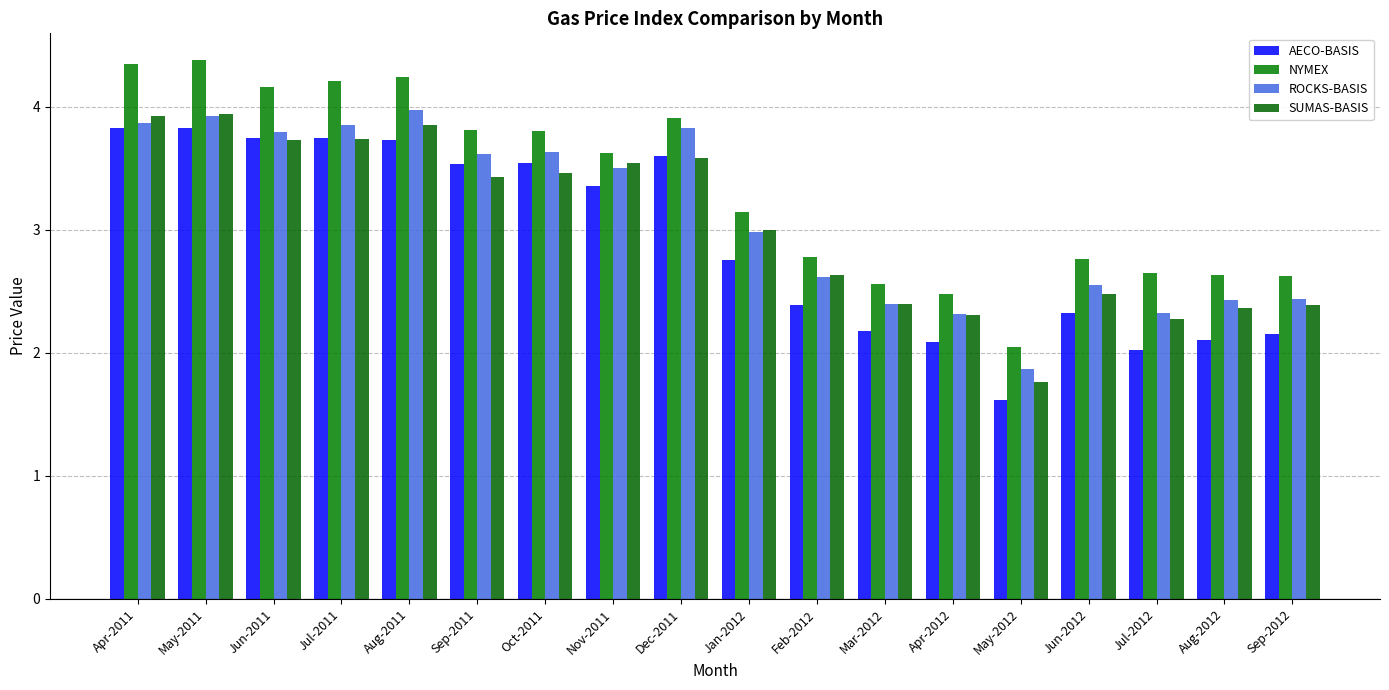

Between Jun-2011 and Mar-2012, which series saw the biggest shift?

NYMEX